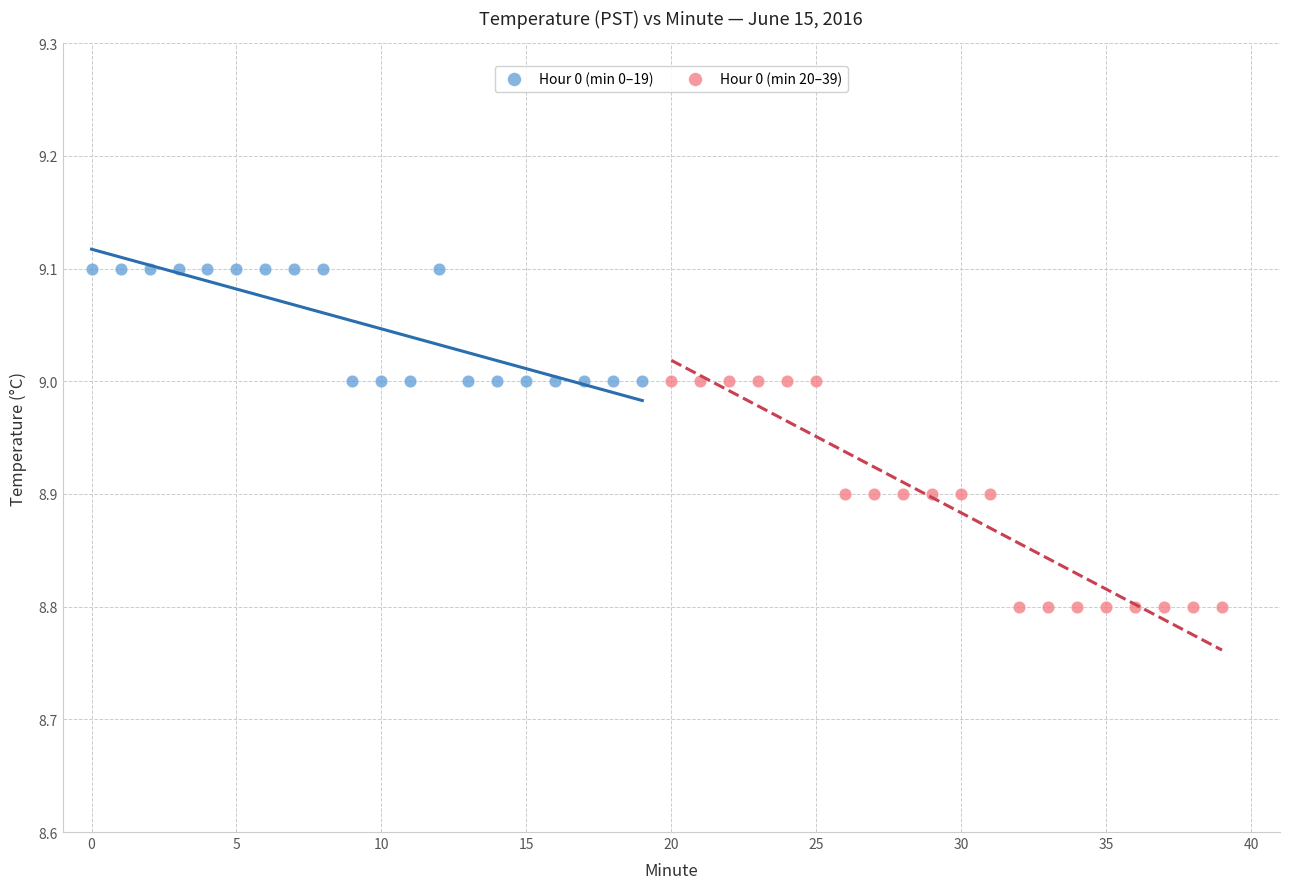

Which series reaches the maximum Y coordinate?

Hour 0 (min 0–19)